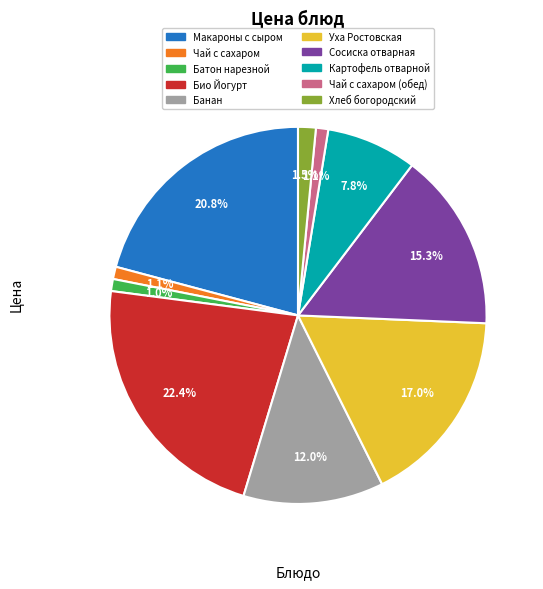

To the nearest percent, what percentage of the pie is Картофель отварной?

8%